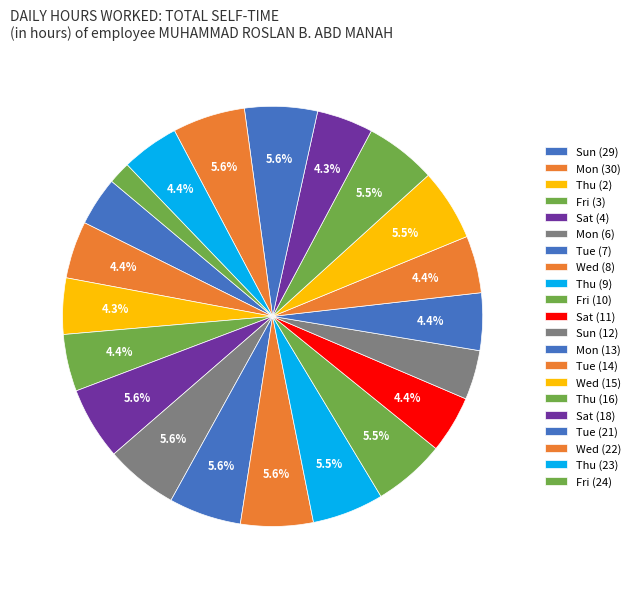

How many slices are in this pie chart?

21